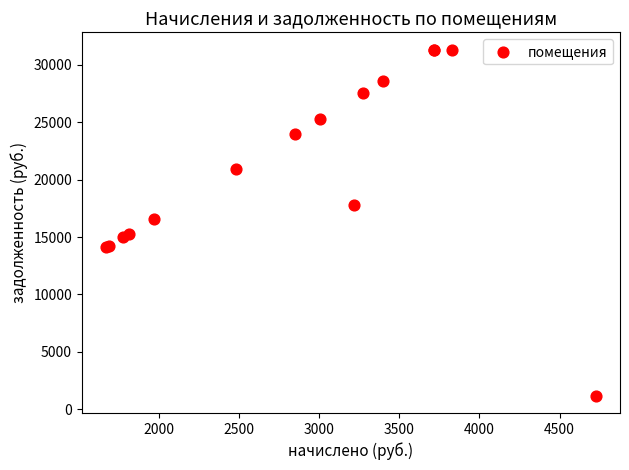

What Y value in the scatter plot is closest to 16247?

16593.3